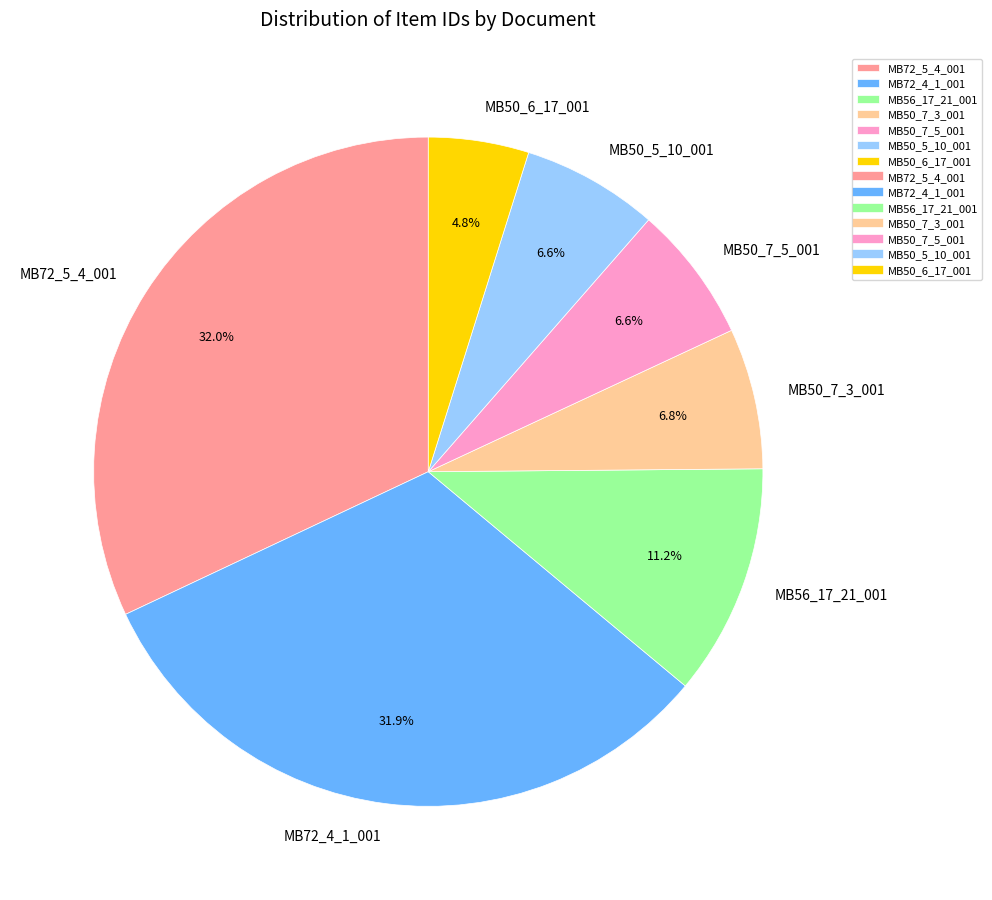

To the nearest percent, what is the difference between the largest and smallest slice percentages?

27%